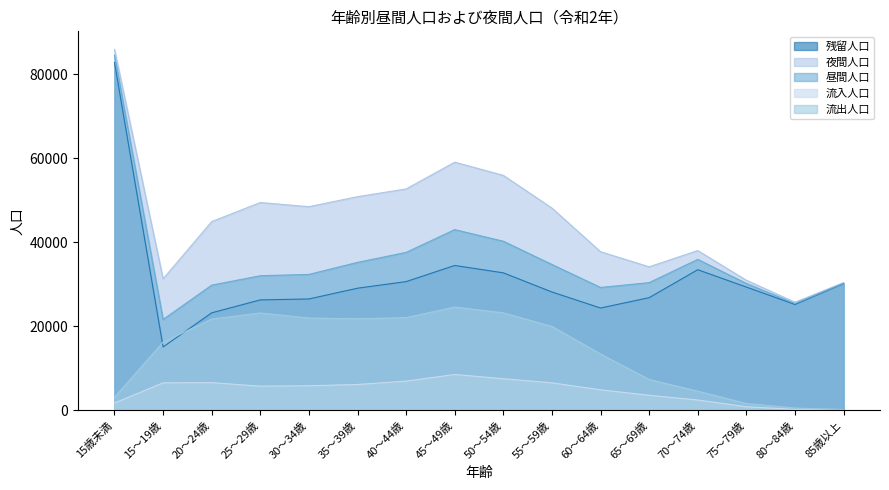

True or false: 流入人口 and 夜間人口 intersect in this chart.

False